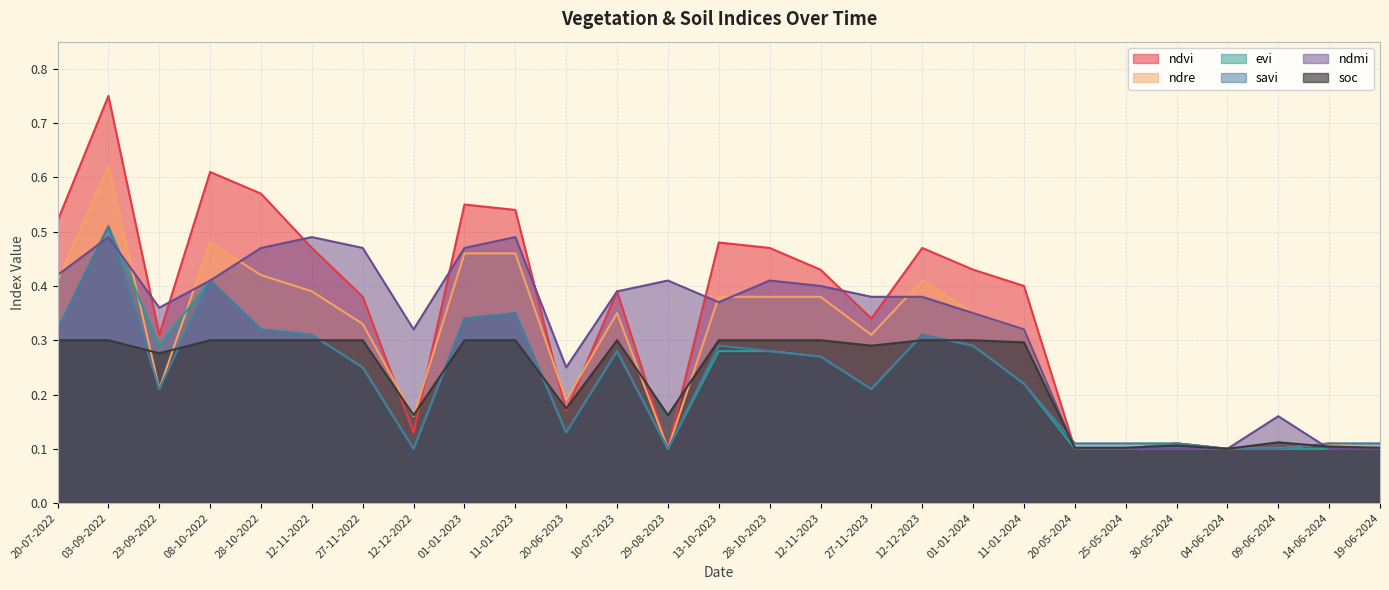

What is the label of the 20th point from the left?

11-01-2024